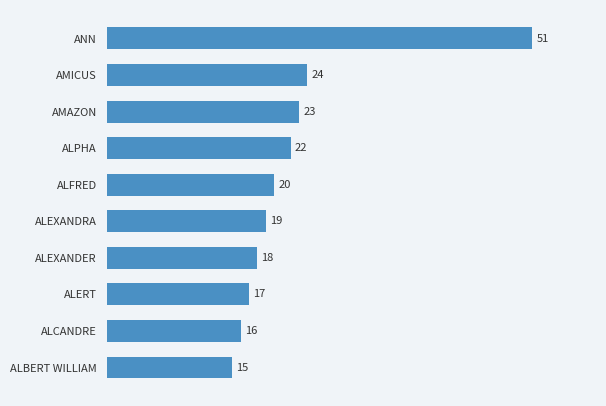

Reading top to bottom, list all the values displayed in this chart.

51	24	23	22	20	19	18	17	16	15